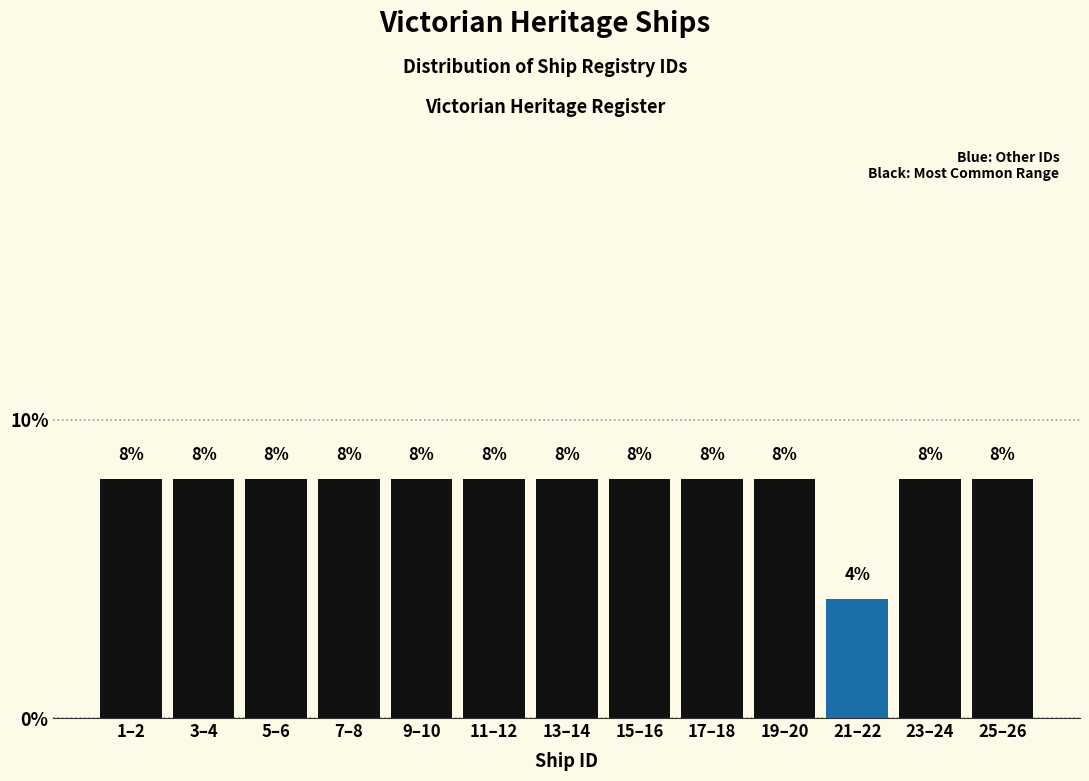

Reading left to right, extract all data points from this chart.

1–2=8	3–4=8	5–6=8	7–8=8	9–10=8	11–12=8	13–14=8	15–16=8	17–18=8	19–20=8	21–22=4	23–24=8	25–26=8